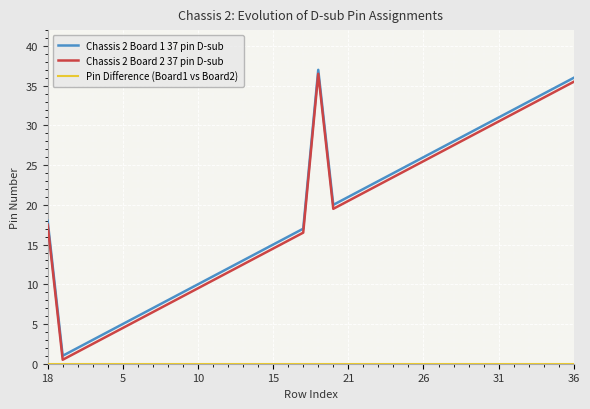

True or false: Chassis 2 Board 2 37 pin D-sub and Chassis 2 Board 1 37 pin D-sub intersect in this chart.

False